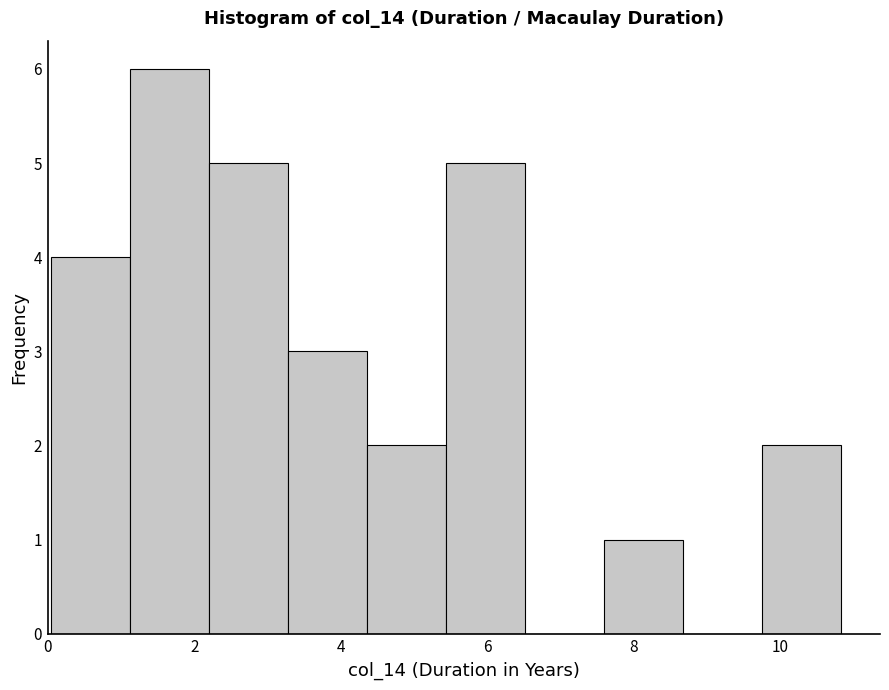

Which range on the x-axis has the tallest bar?

1.2 to 2.2